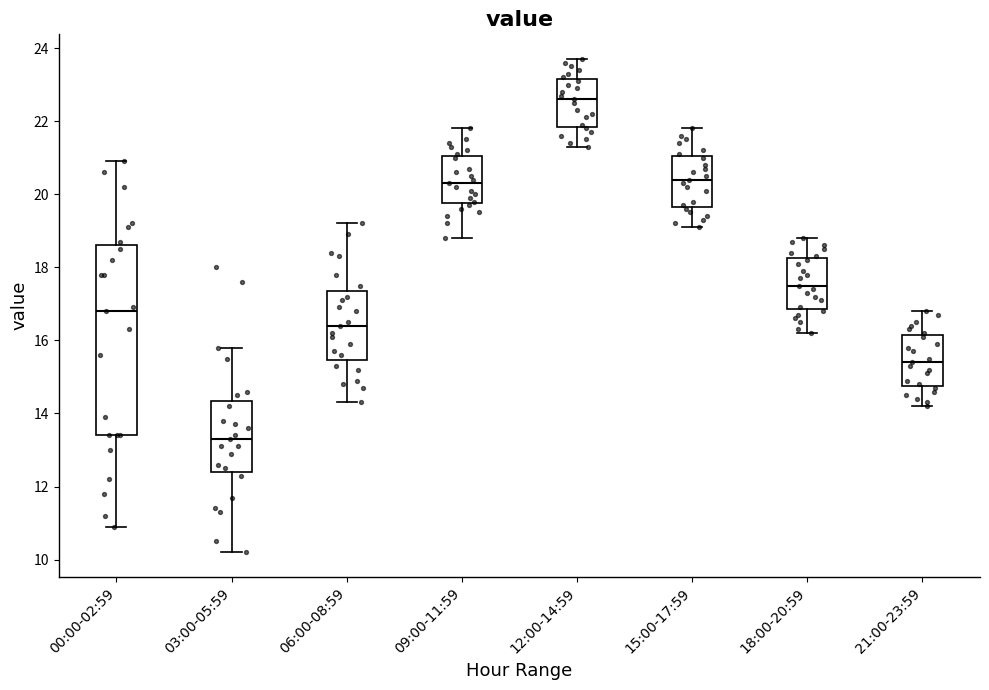

Where does the upper whisker of the box for 09:00-11:59 end on the y-axis? The values are not printed on the chart, so give them approximately, as read against the axis.

21.8